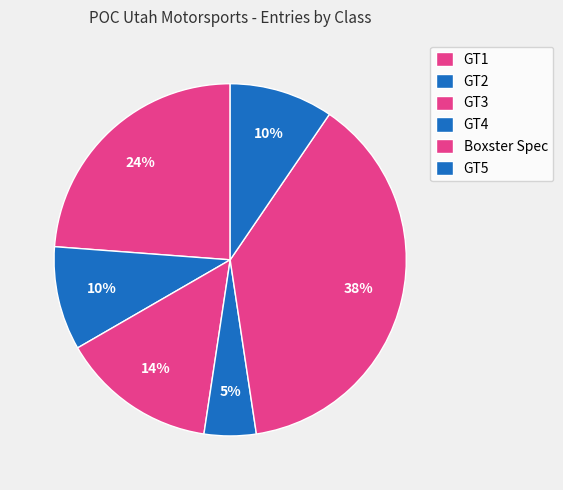

Is GT2 the majority of the pie?

No